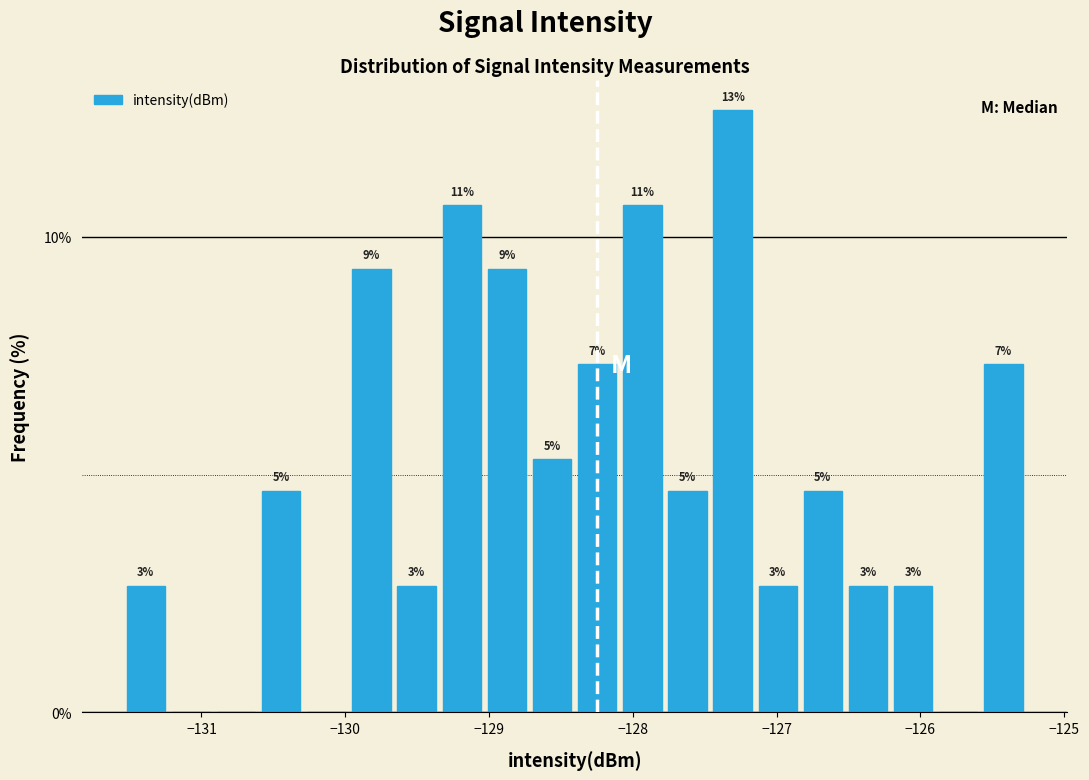

Read against the x-axis, roughly where is the centre of the tallest bar?

-127.3